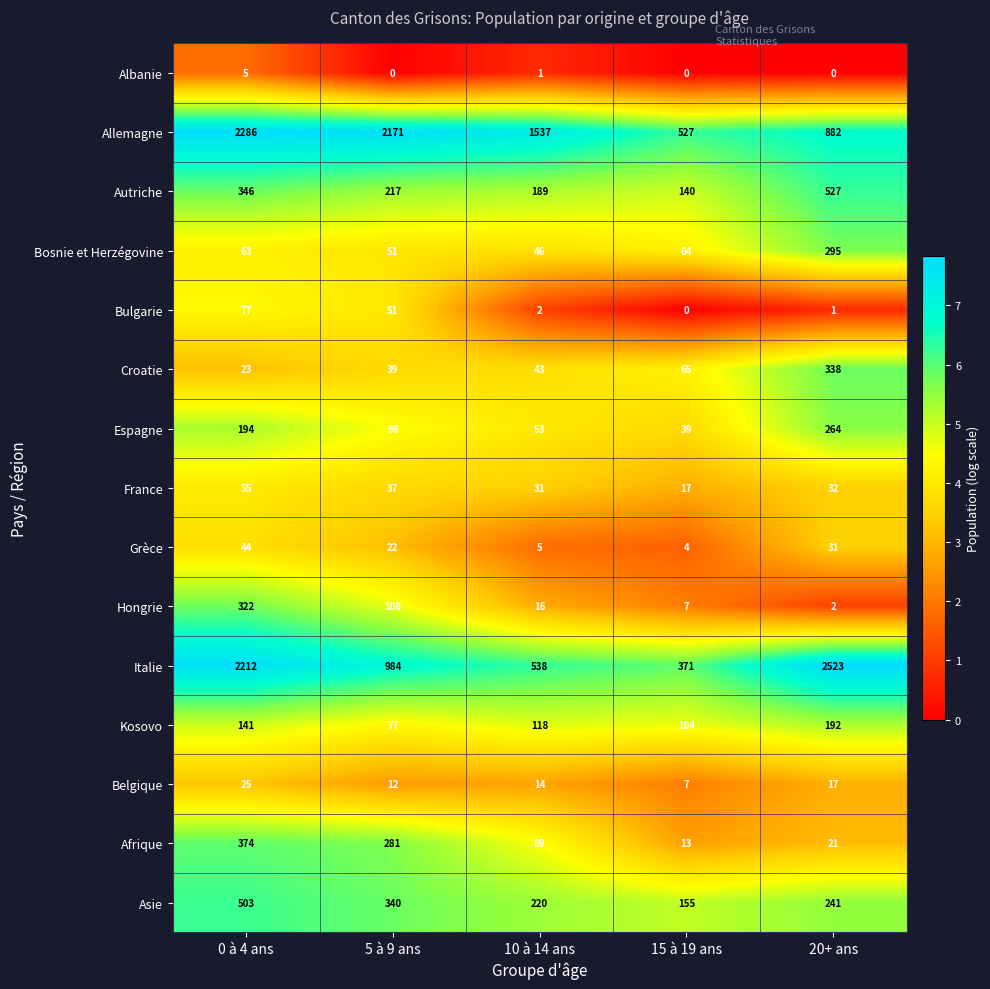

The value of Hongrie at 10 à 14 ans is 28. True or false?

False